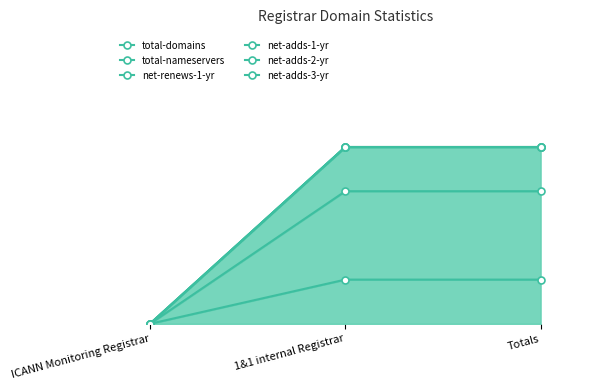

The value of net-adds-3-yr at ICANN Monitoring Registrar is 0. True or false?

True